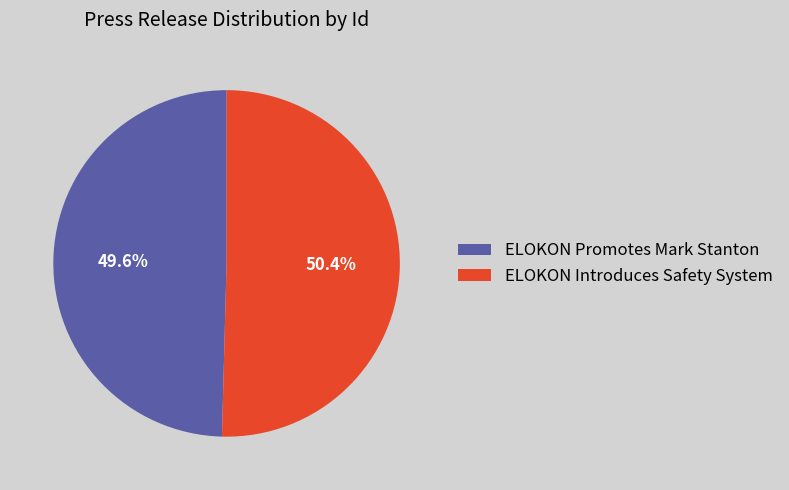

What is the smallest slice in the pie chart?

ELOKON Promotes Mark Stanton